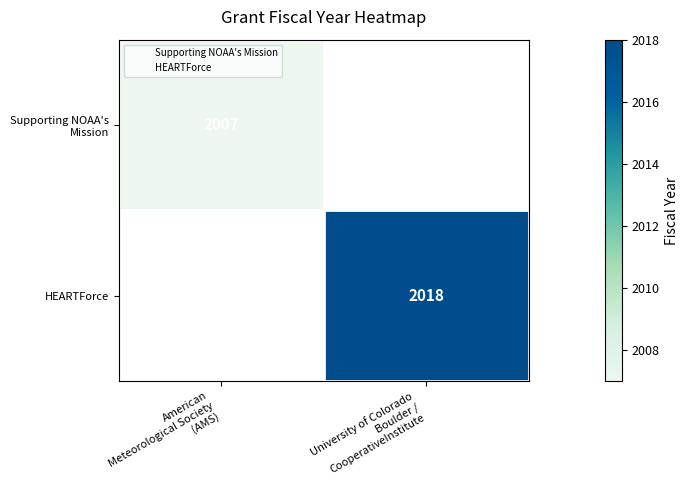

Rank the categories by HEARTForce value from lowest to highest.

American Meteorological Society (AMS), University of Colorado Boulder / CooperativeInstitute